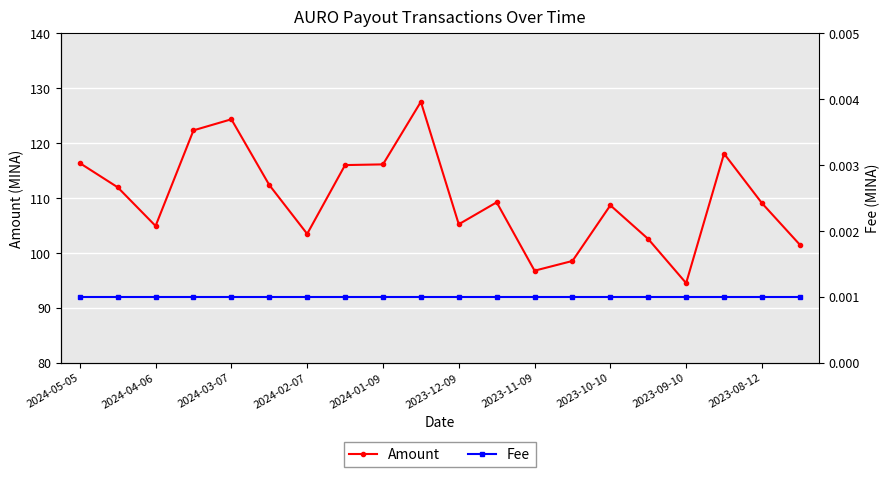

Rank the series at 19 from lowest to highest value.

Fee, Amount